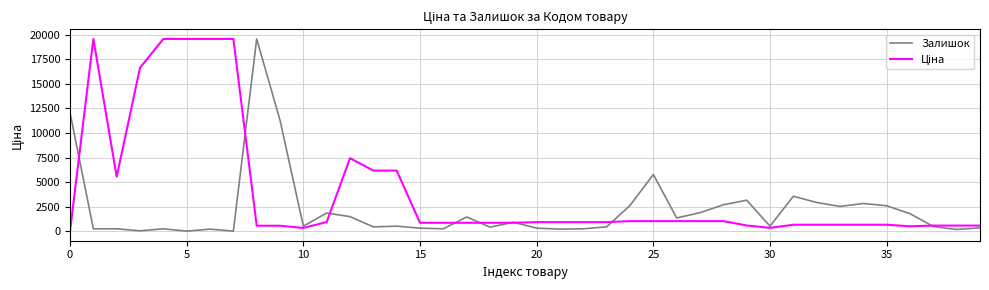

What is the maximum value for Залишок?

19564.9